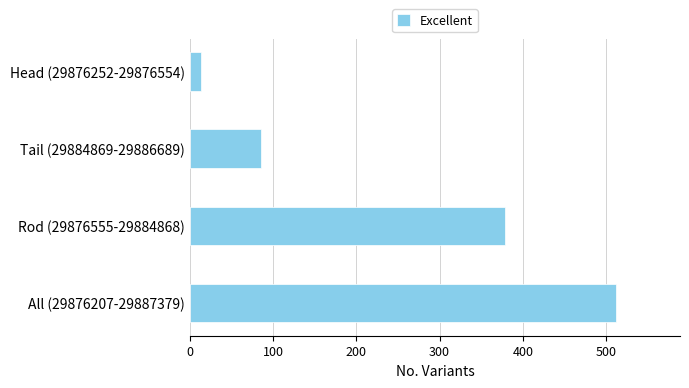

Which has a higher value, Head (29876252-29876554) or All (29876207-29887379)?

All (29876207-29887379)